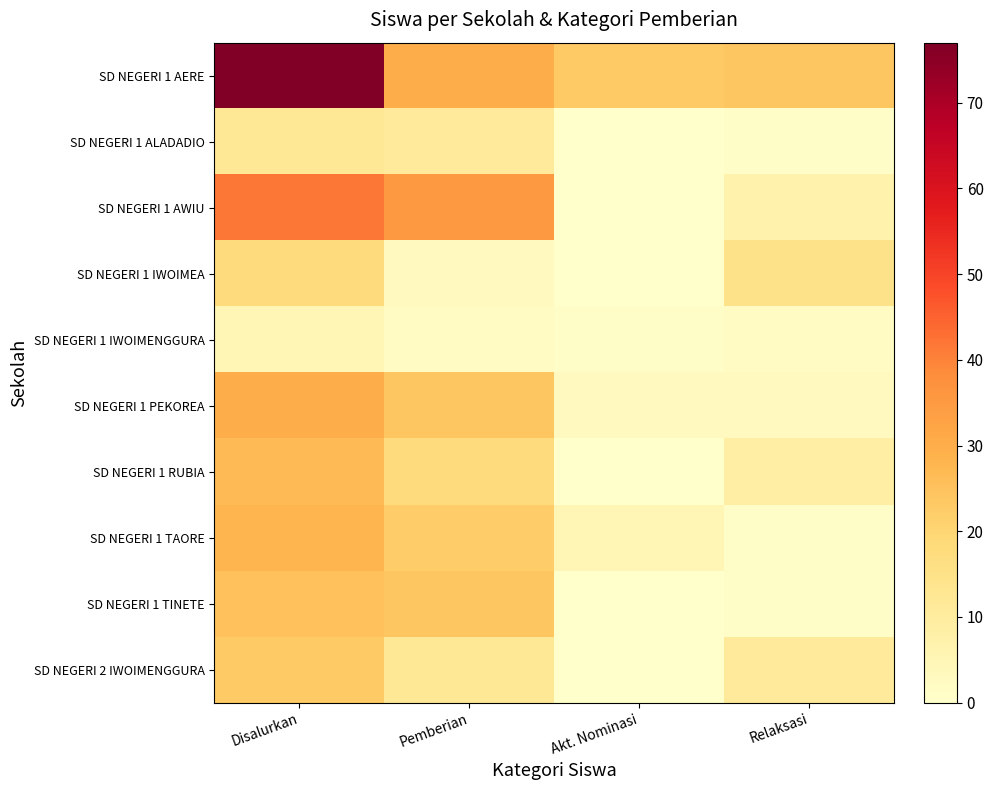

How many distinct data groups are displayed?

10